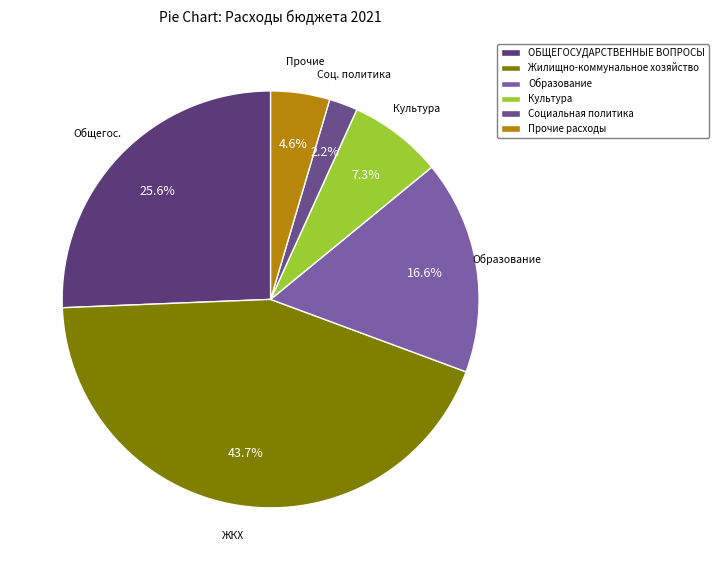

How many slices are in this pie chart?

6